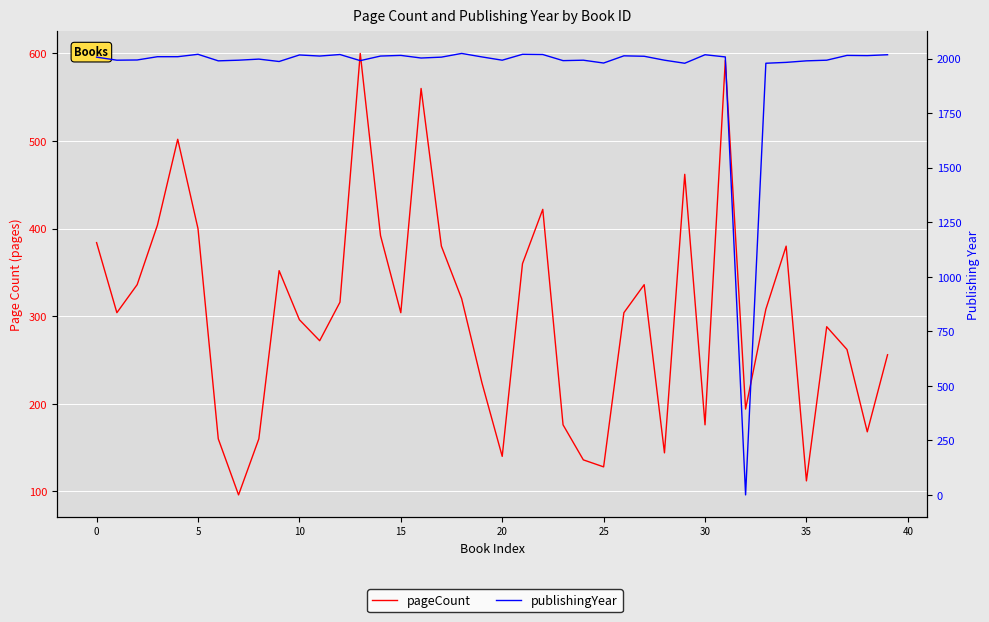

How many interior local valleys does the pageCount series have?

11